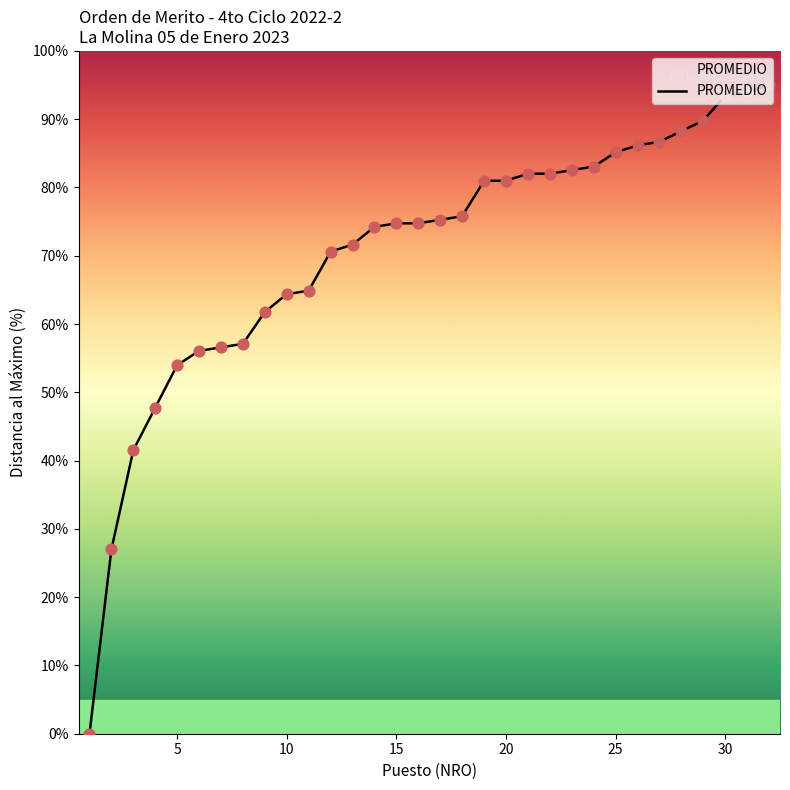

What is the greatest value displayed?

95.0